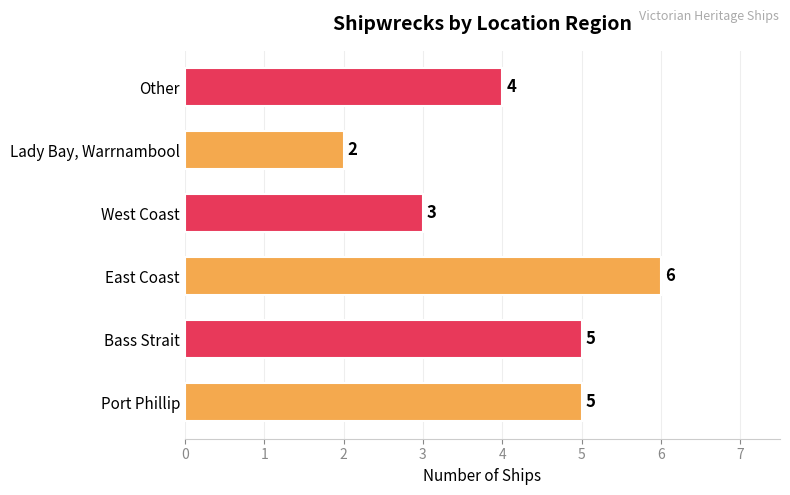

How many values are between 3 and 5?

4